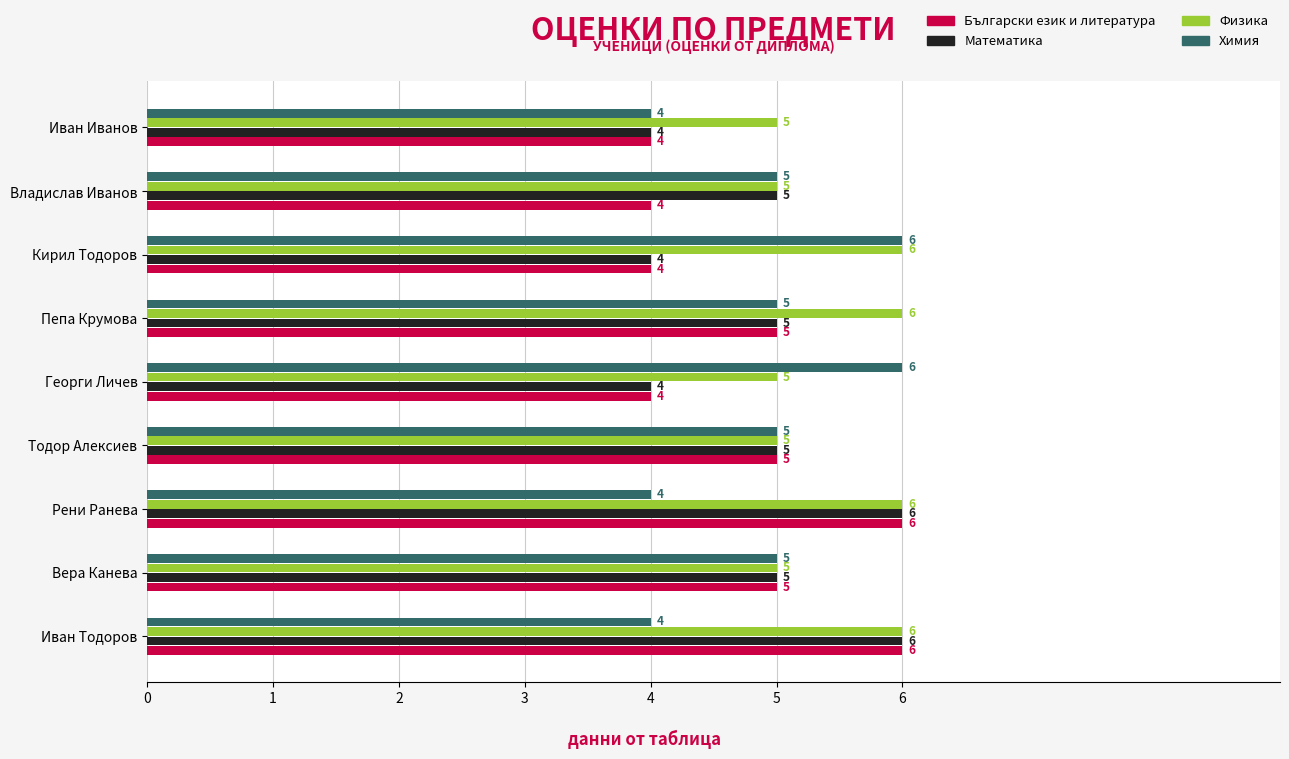

What is the smallest value displayed?

4